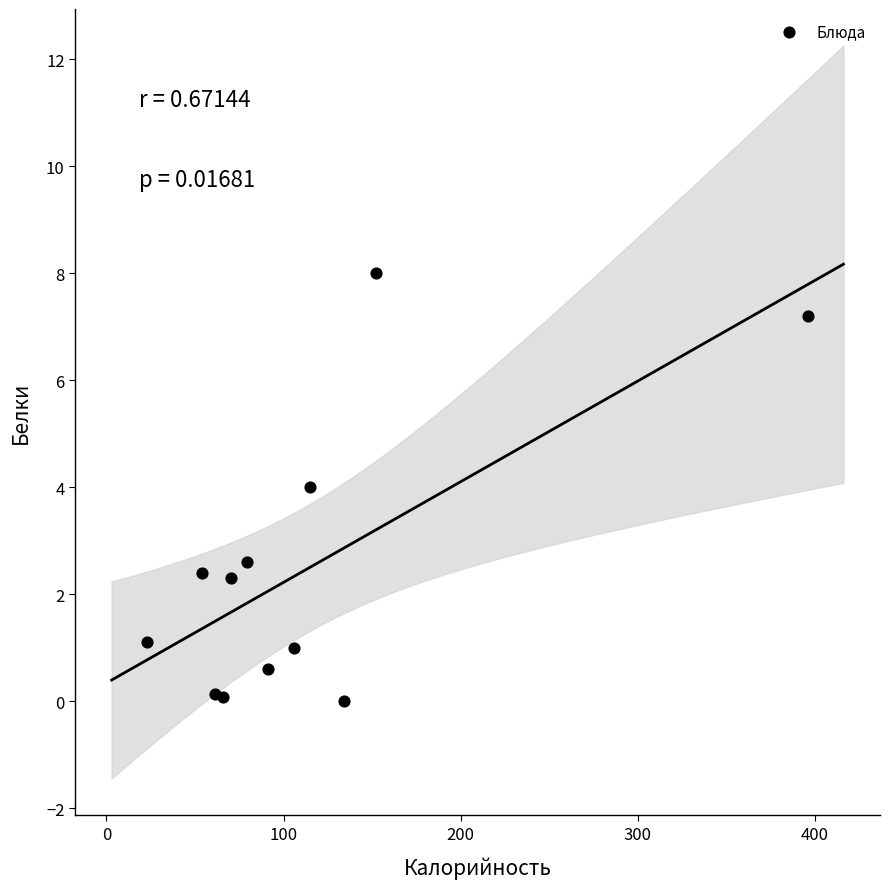

What is the range of Y values (max minus min)?

8.0